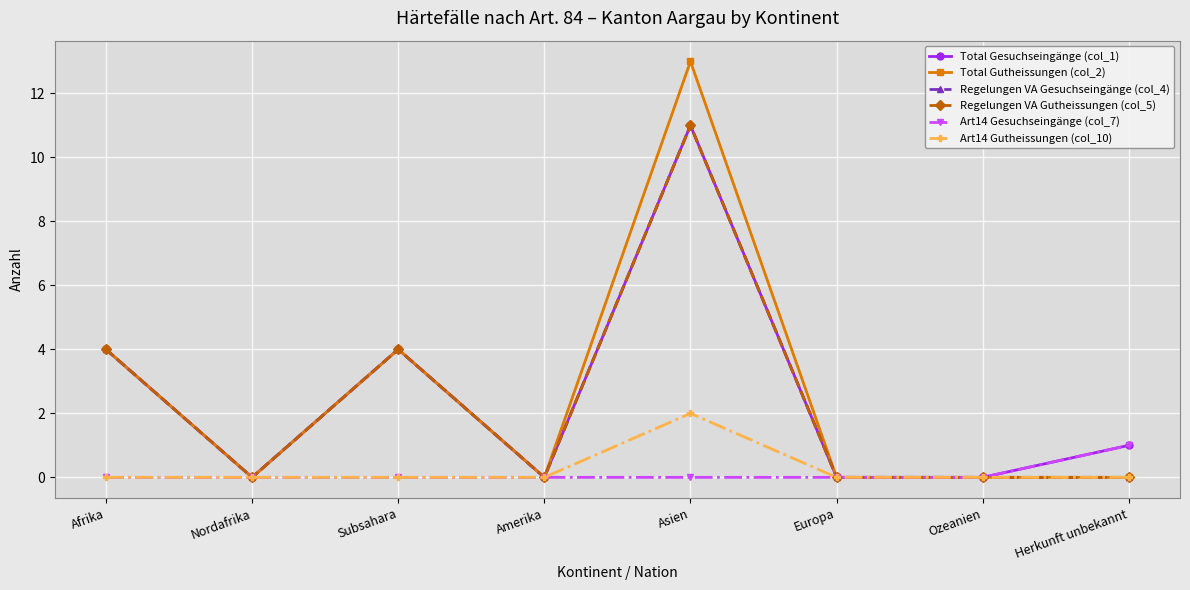

The value of Art14 Gesuchseingänge (col_7) at Nordafrika is 0. True or false?

True